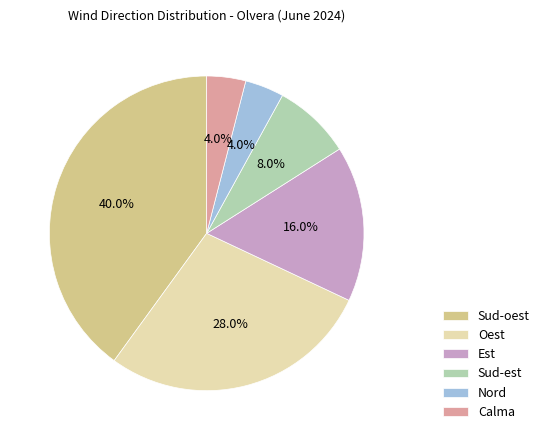

To the nearest percent, what percentage of the pie is Sud-oest?

40%